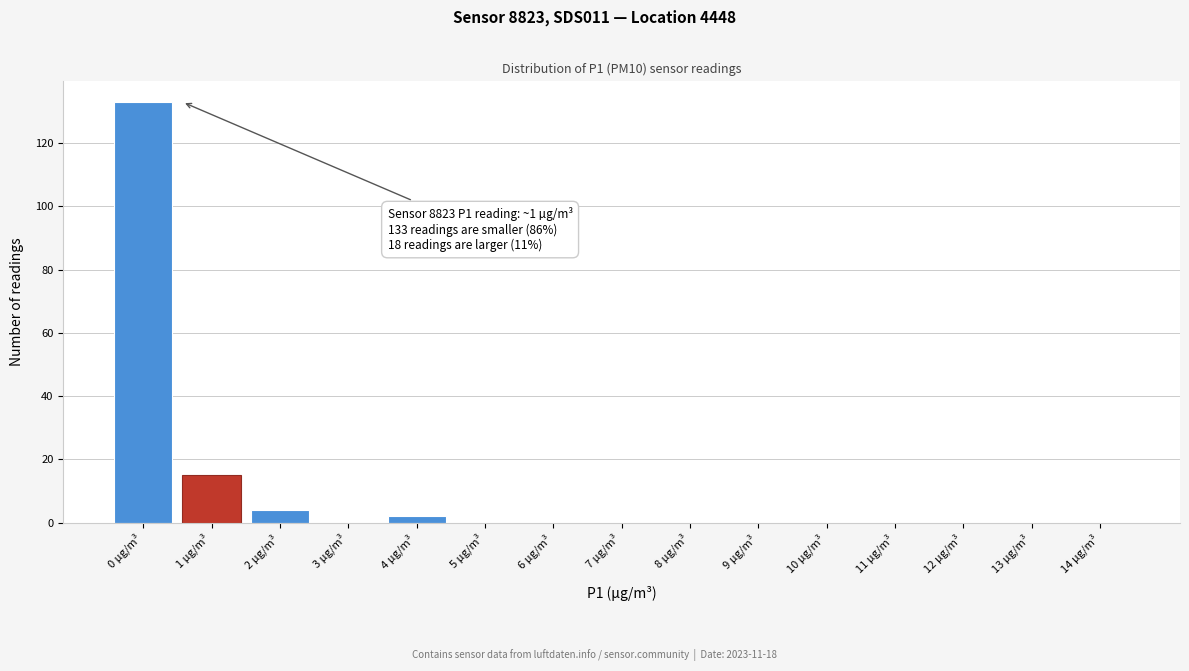

Reading left to right, transcribe all the data shown in this chart.

0 µg/m³=133	1 µg/m³=15	2 µg/m³=4	3 µg/m³=0	4 µg/m³=2	5 µg/m³=0	6 µg/m³=0	7 µg/m³=0	8 µg/m³=0	9 µg/m³=0	10 µg/m³=0	11 µg/m³=0	12 µg/m³=0	13 µg/m³=0	14 µg/m³=0